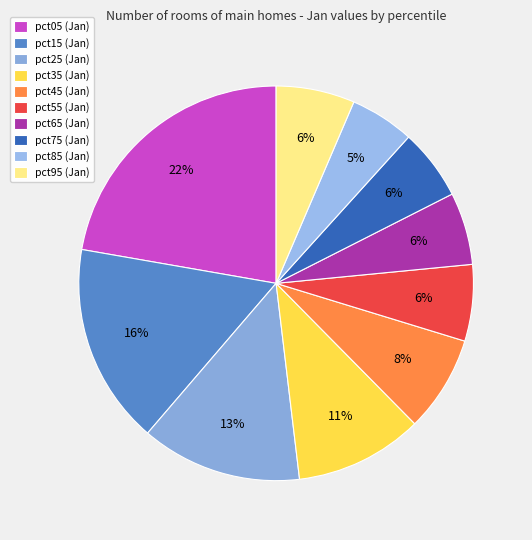

Combined, what portion of the pie is pct15 and pct75?

22.3%